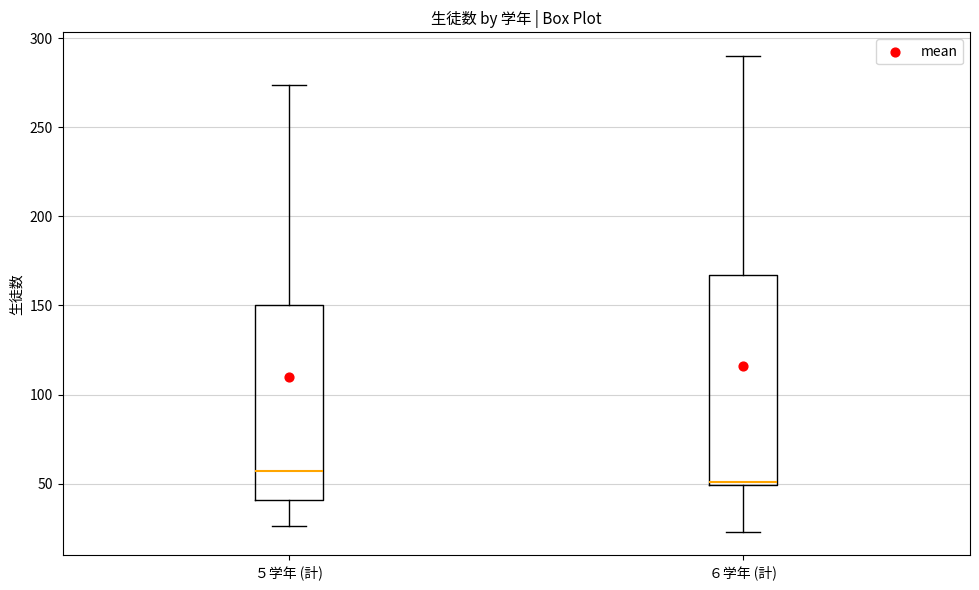

Reading left to right, transcribe this box plot: for each box, give where its median line is, the range the box spans, and where its two whiskers end, as read against the y-axis. The values are not printed on the chart, so give them approximately, as read against the axis.

５学年 (計): median 55, box 40 to 150, whiskers 25 to 275
６学年 (計): median 50 (just above the box's lower edge), box 50 to 165, whiskers 25 to 290